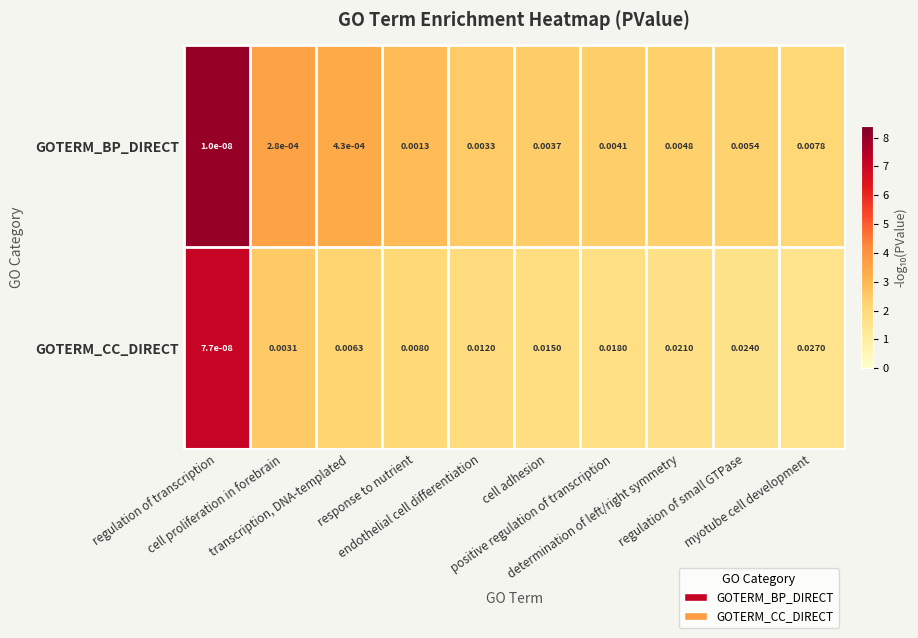

Which series has the largest total across all categories?

GOTERM_CC_DIRECT